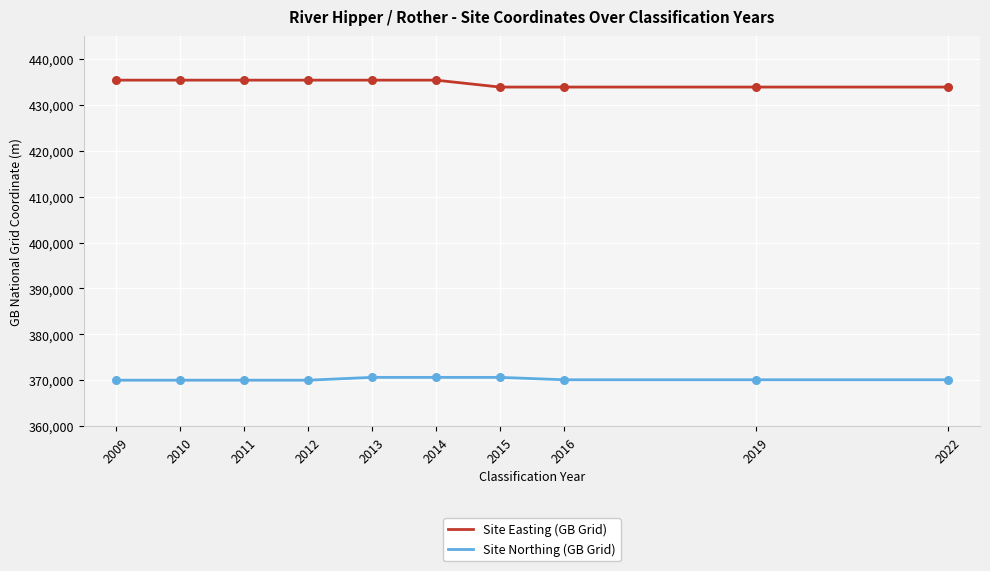

At how many categories does at least one series exceed 432989?

10